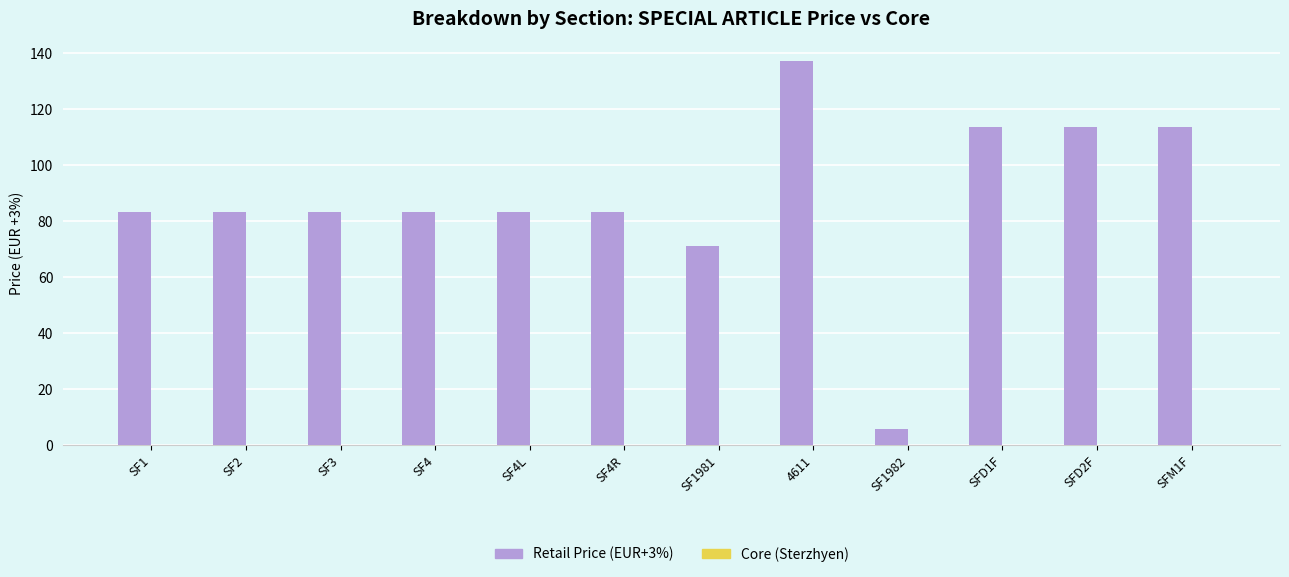

What is the label of the 7th bar from the right?

SF4R